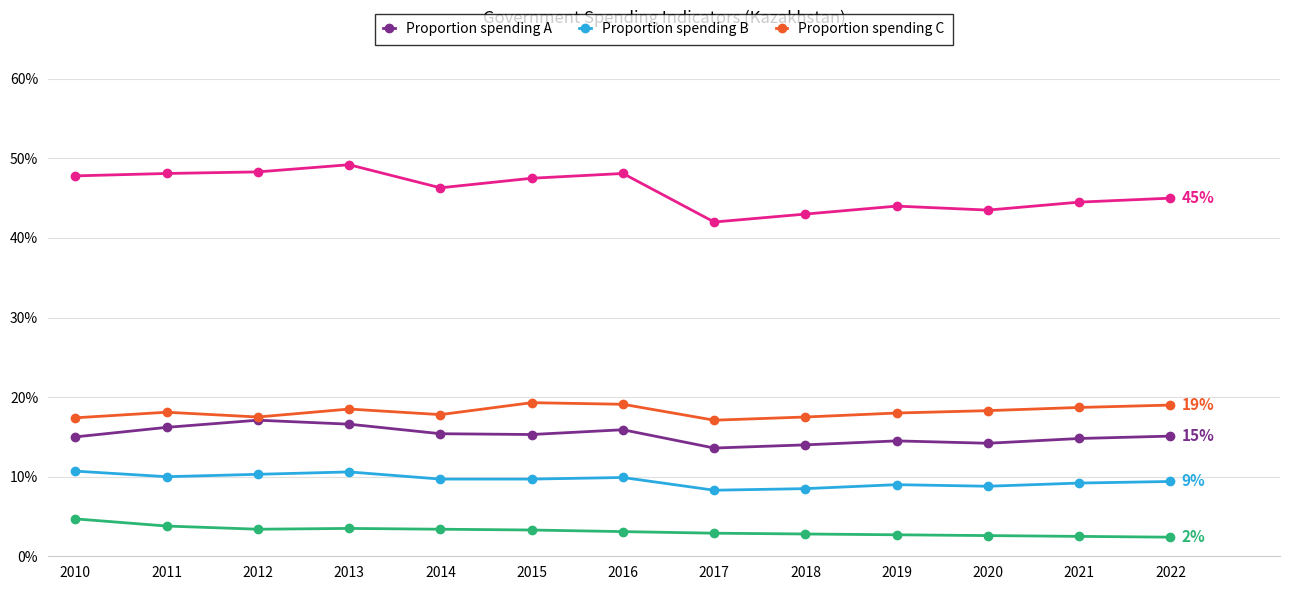

What is the sum of all Proportion spending A values?

197.7